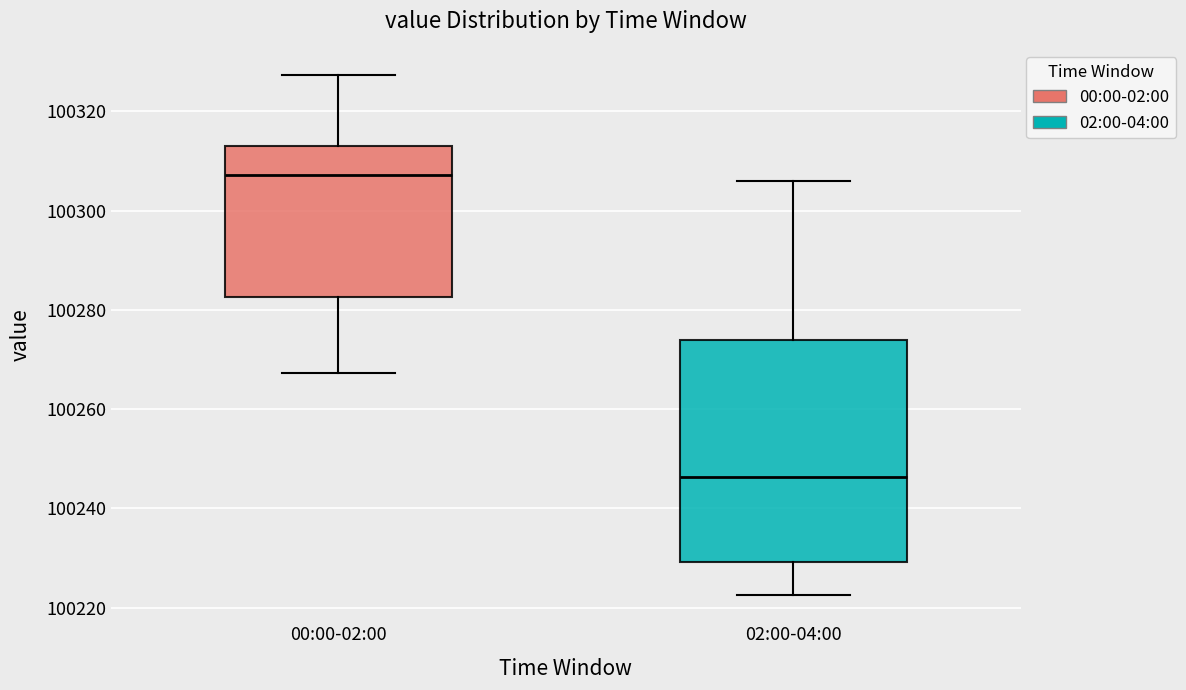

Where is the upper edge of the box for 02:00-04:00 on the y-axis? The values are not printed on the chart, so give them approximately, as read against the axis.

100274